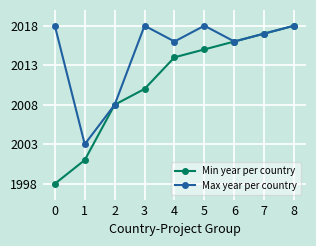

The Max year per country series shows 2008 at 2. True or false?

True